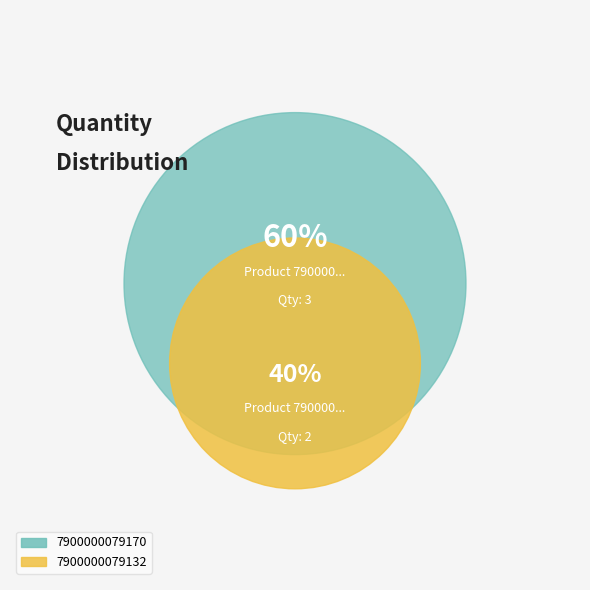

What percentage do 7900000079132 and 7900000079170 together represent?

100.0%